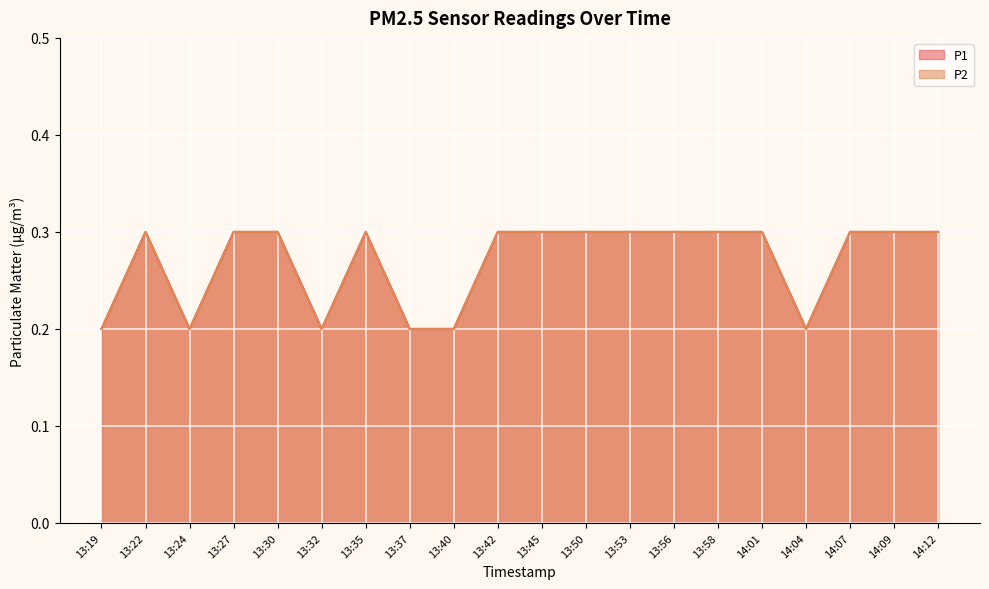

Reading right to left, what are all the values shown in this chart?

P1: 14:12=0.3	14:09=0.3	14:07=0.3	14:04=0.2	14:01=0.3	13:58=0.3	13:56=0.3	13:53=0.3	13:50=0.3	13:45=0.3	13:42=0.3	13:40=0.2	13:37=0.2	13:35=0.3	13:32=0.2	13:30=0.3	13:27=0.3	13:24=0.2	13:22=0.3	13:19=0.2
P2: 14:12=0.3	14:09=0.3	14:07=0.3	14:04=0.2	14:01=0.3	13:58=0.3	13:56=0.3	13:53=0.3	13:50=0.3	13:45=0.3	13:42=0.3	13:40=0.2	13:37=0.2	13:35=0.3	13:32=0.2	13:30=0.3	13:27=0.3	13:24=0.2	13:22=0.3	13:19=0.2